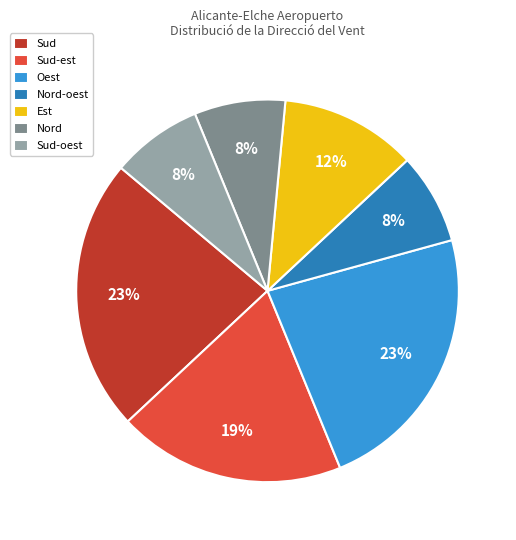

Do Sud-est and Sud together represent more than half of the pie?

No